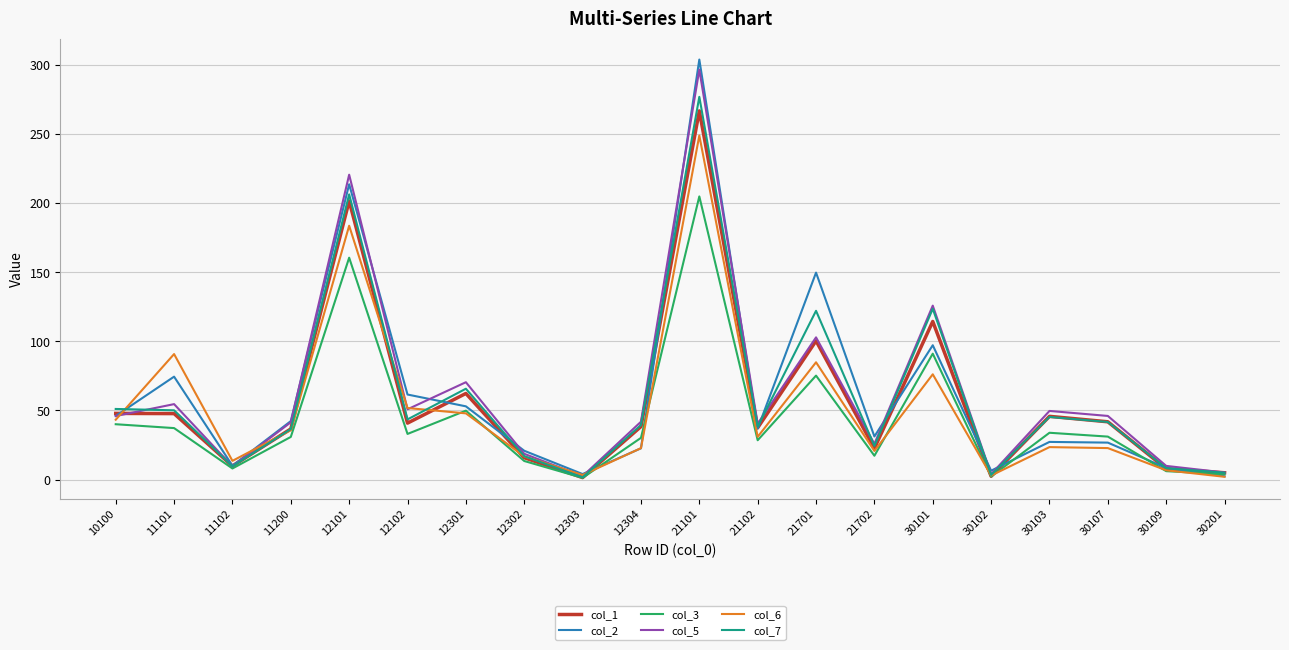

In col_7, how many points are lower than both neighbors (excluding endpoints)?

6